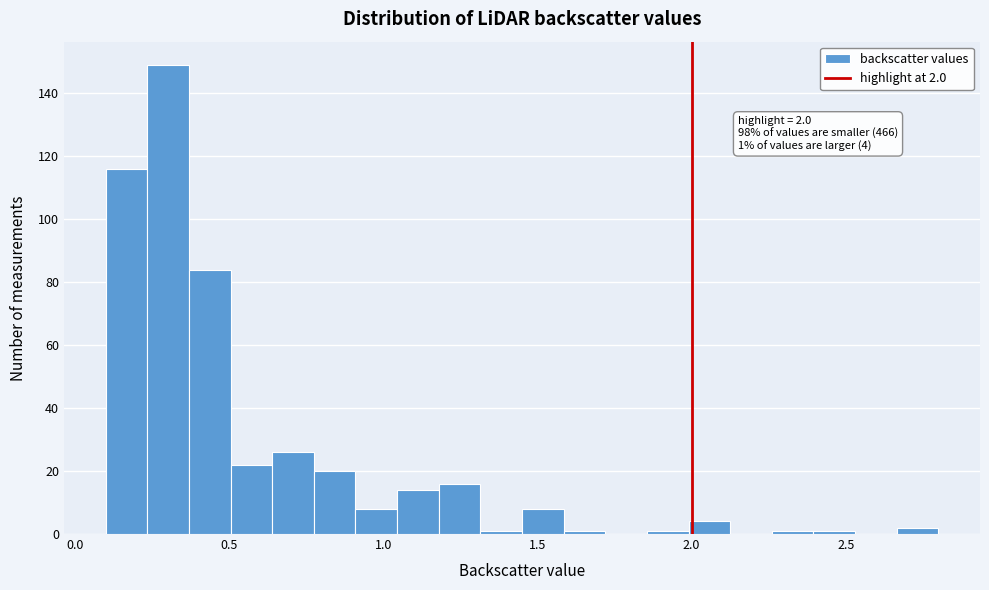

Read against the x-axis, roughly where is the centre of the tallest bar?

0.30